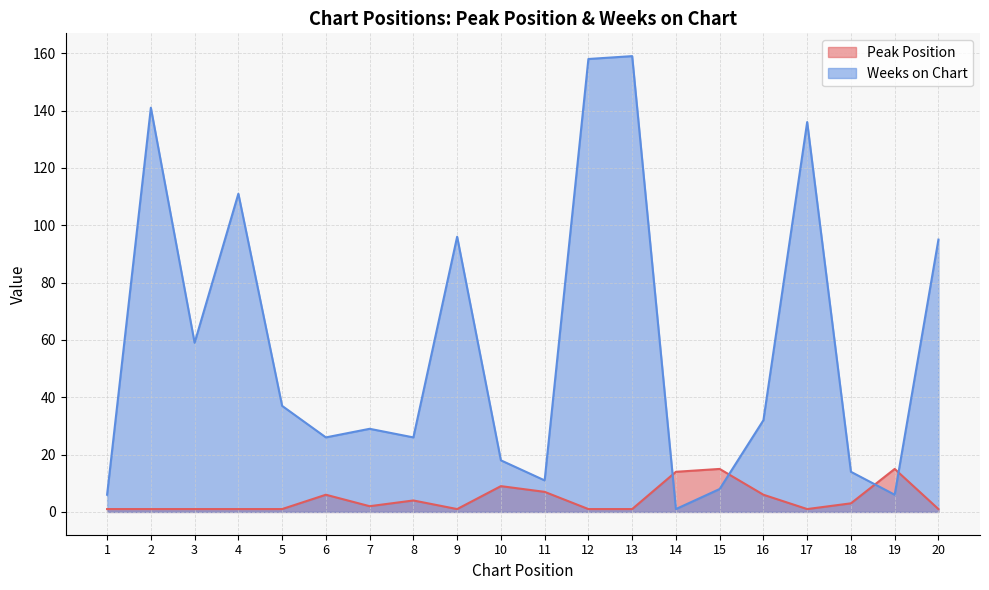

Where is the first local minimum for Weeks on Chart?

3